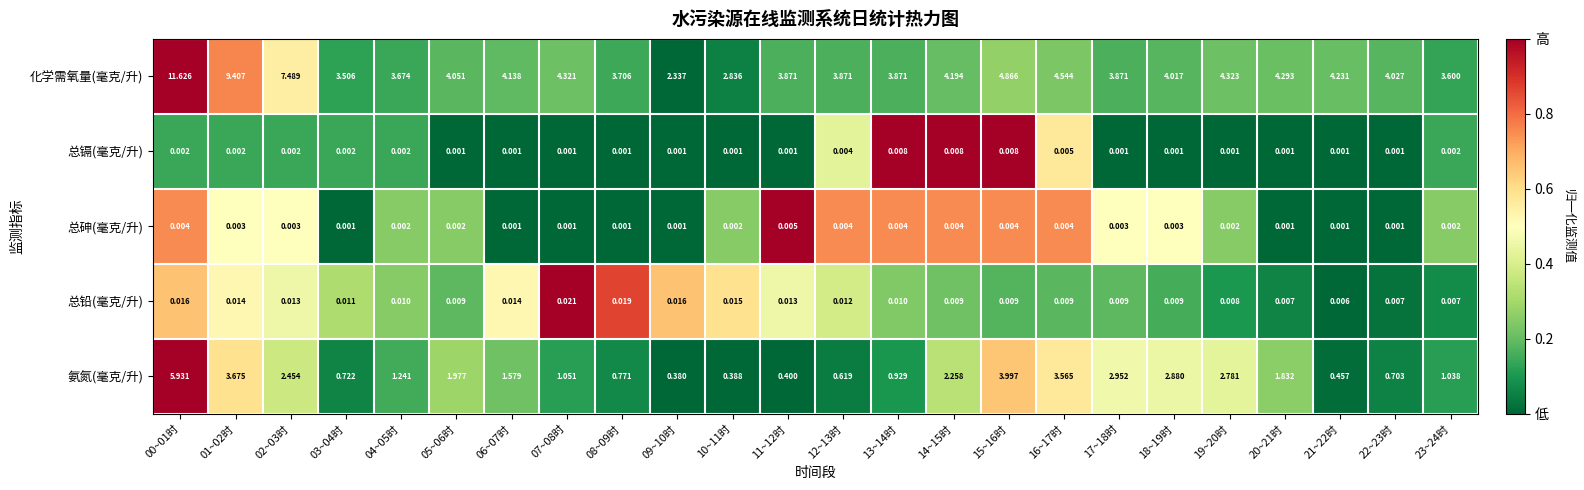

Rank the series by their maximum value, from highest to lowest.

化学需氧量(毫克/升), 氨氮(毫克/升), 总铅(毫克/升), 总镉(毫克/升), 总砷(毫克/升)